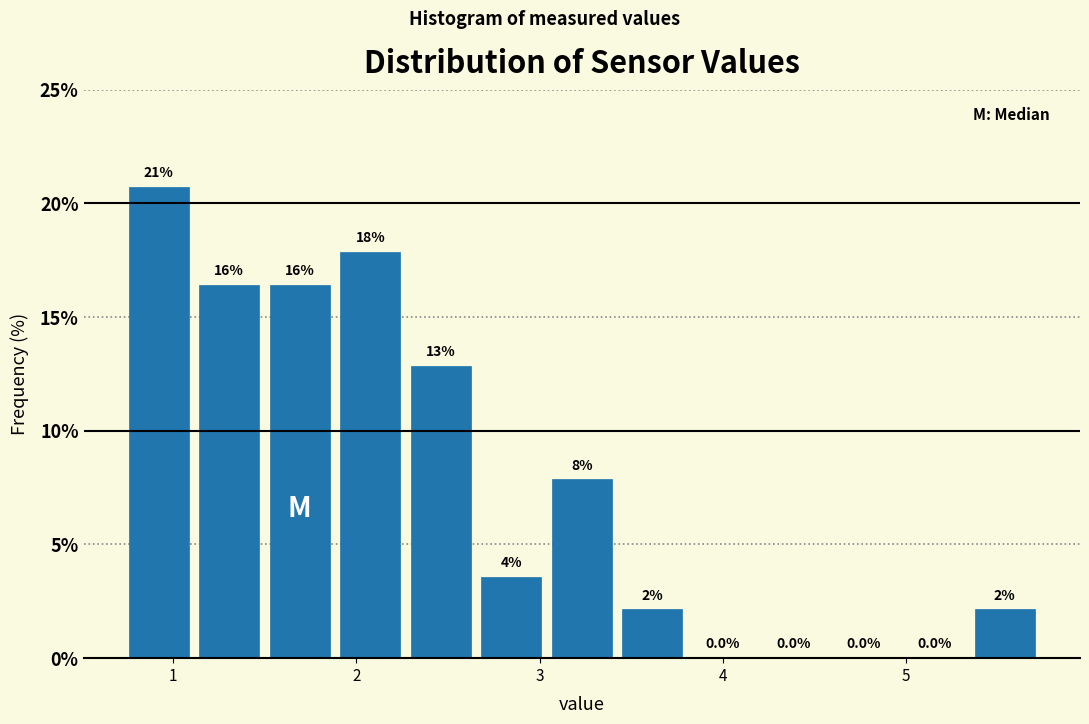

Read against the x-axis, roughly where is the centre of the tallest bar?

0.9